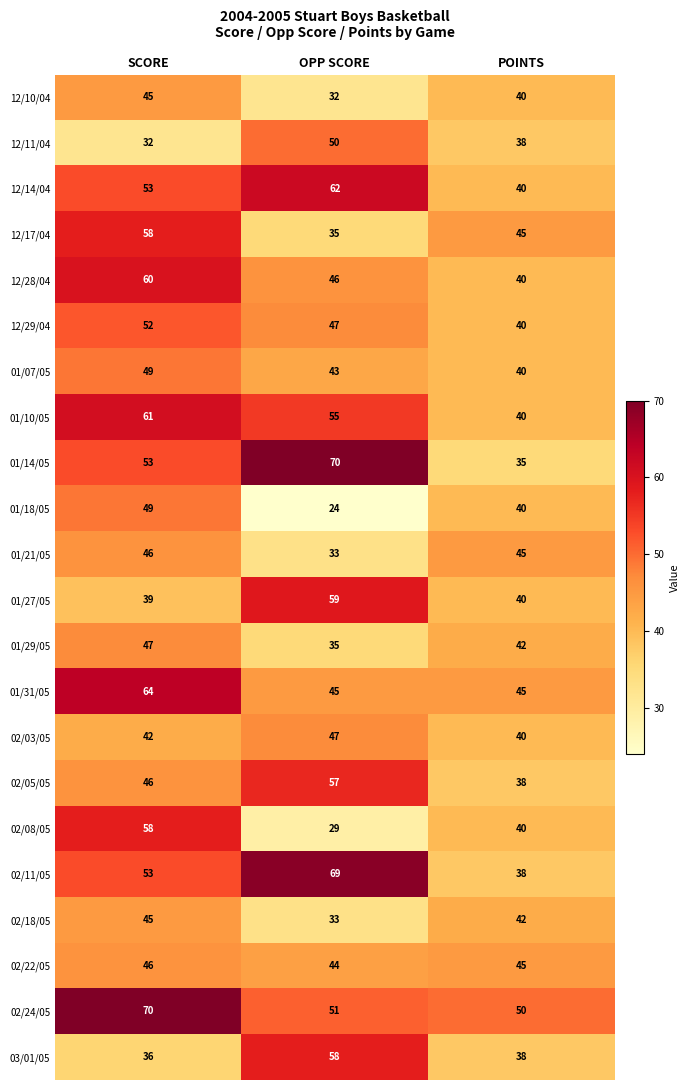

What is the sum of all 02/03/05 values?

129